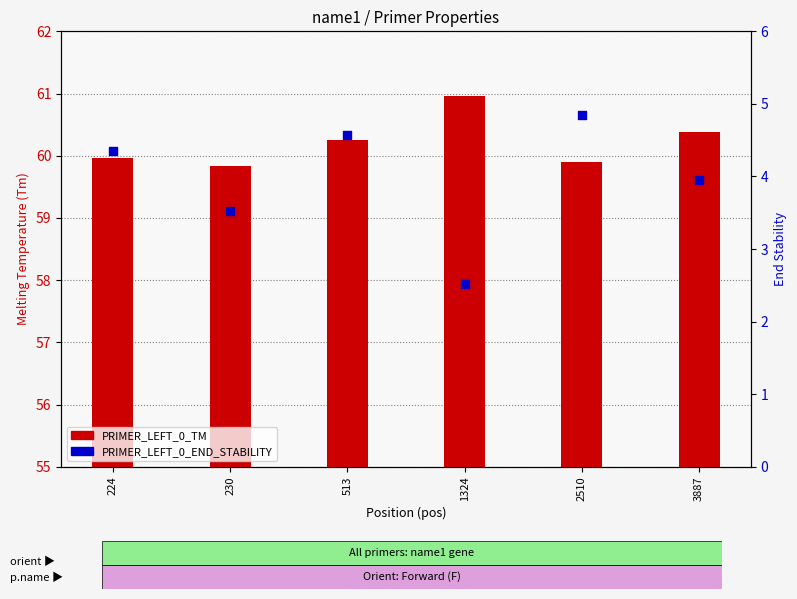

Is the value of PRIMER_LEFT_0_TM at 3887 greater than the value of PRIMER_LEFT_0_END_STABILITY at 230?

Yes